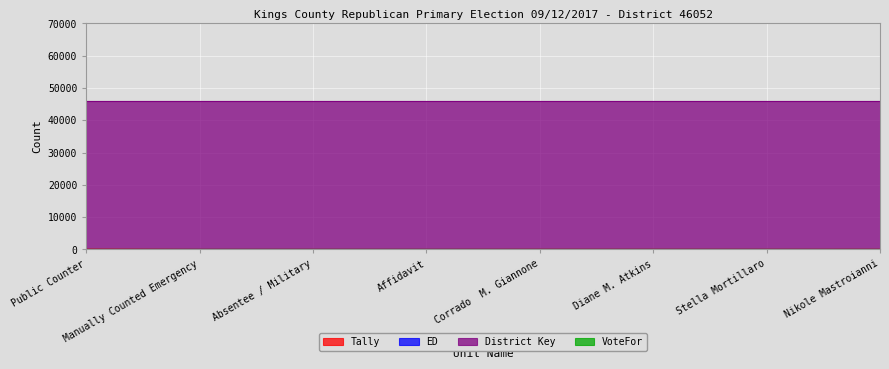

At Stella Mortillaro, list the series in order from largest to smallest.

District Key, ED, Tally, VoteFor